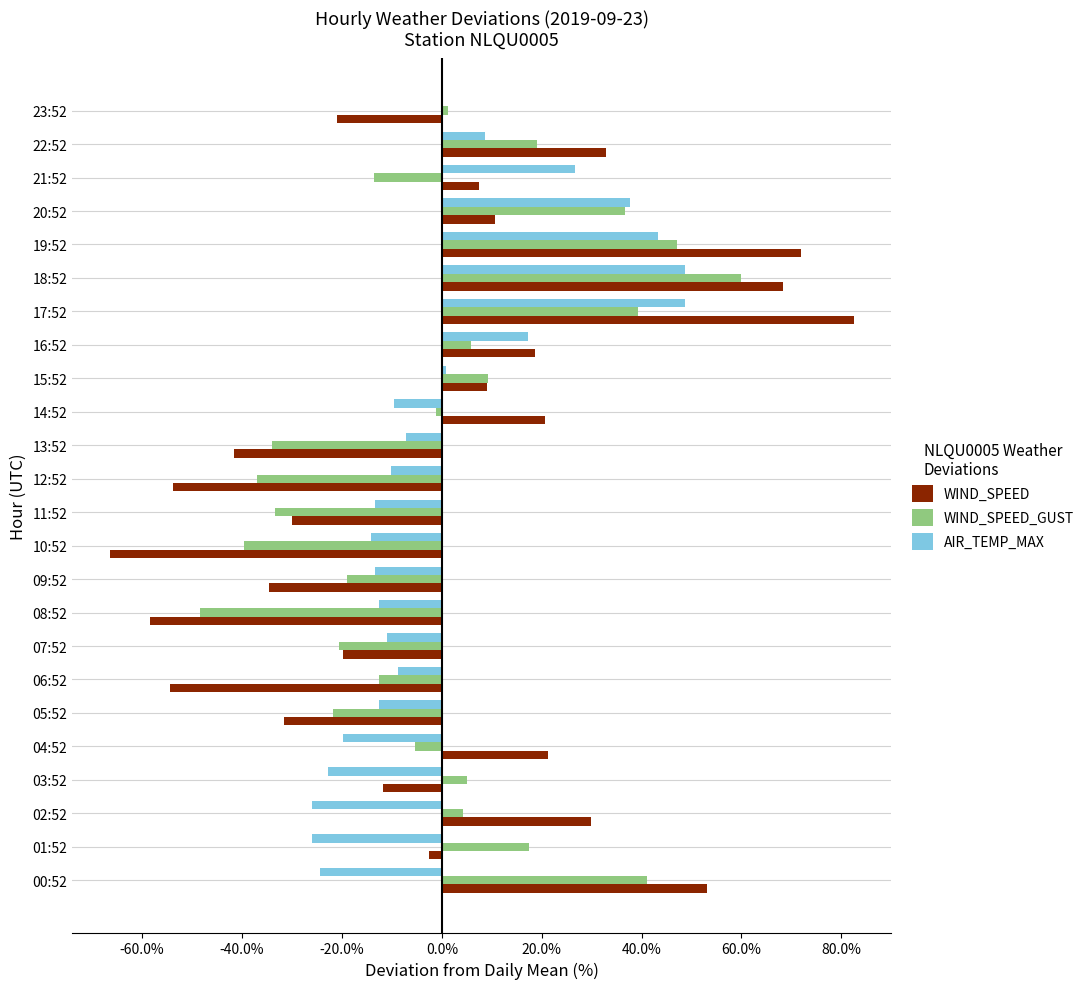

List the series in order of their overall mean, highest first.

WIND_SPEED_GUST, WIND_SPEED, AIR_TEMP_MAX